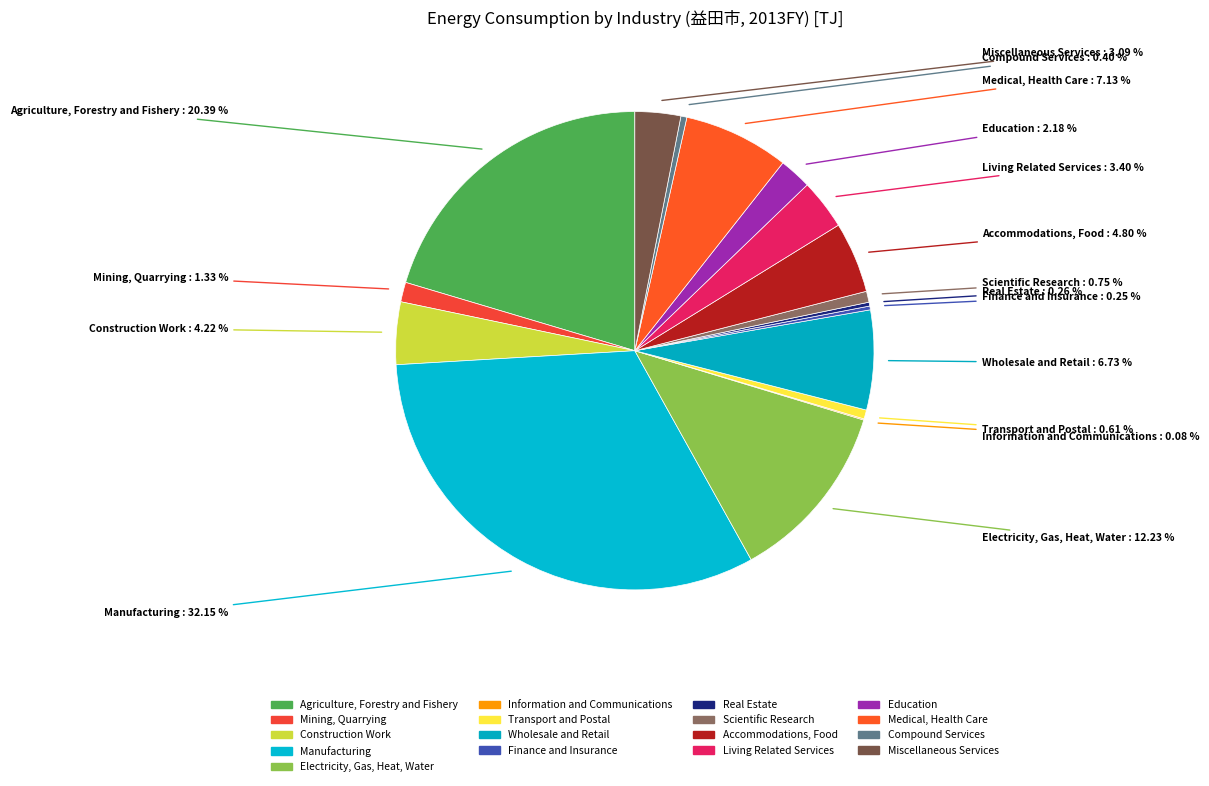

What is the change in value from Electricity, Gas, Heat, Water to Medical, Health Care?

-106.1